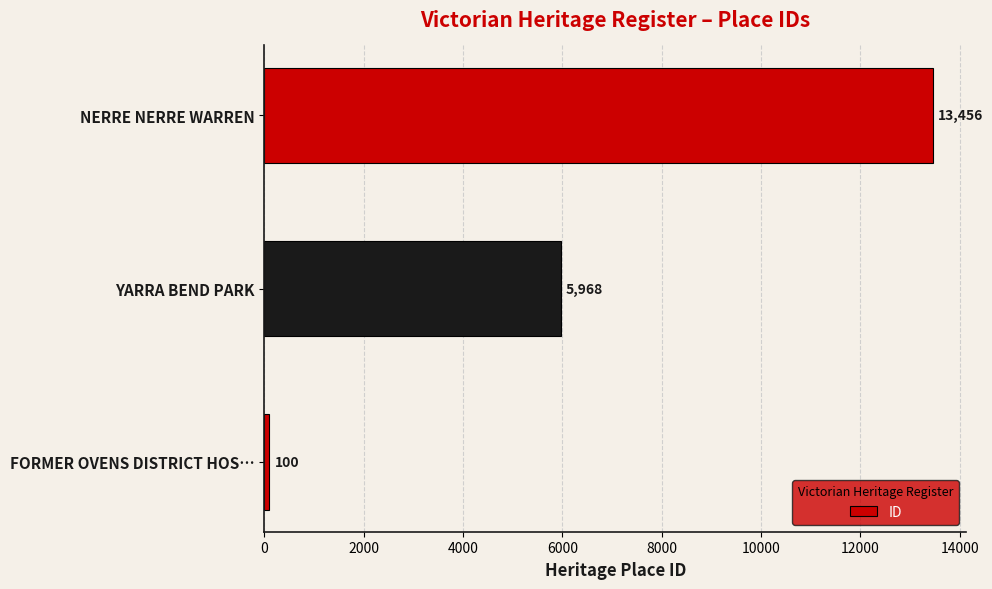

Rank the categories by value from highest to lowest.

NERRE NERRE WARREN, YARRA BEND PARK, FORMER OVENS DISTRICT HOS…